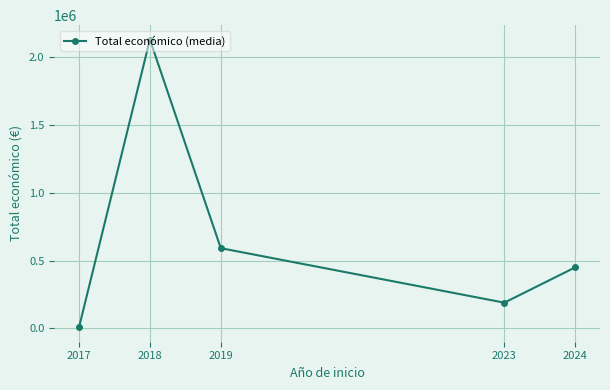

Where is the data nearest to the value 1069078?

2019